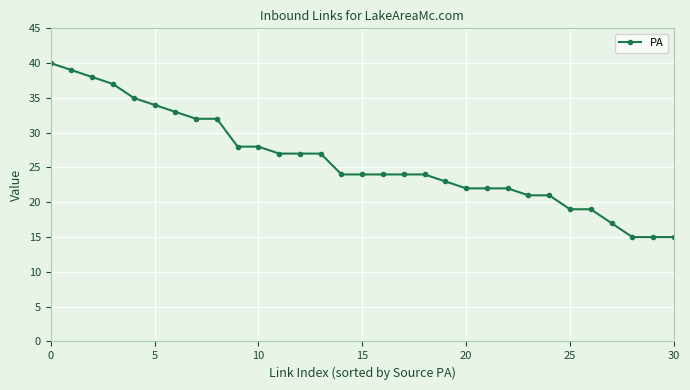

What is the difference between the maximum and second lowest values?

25